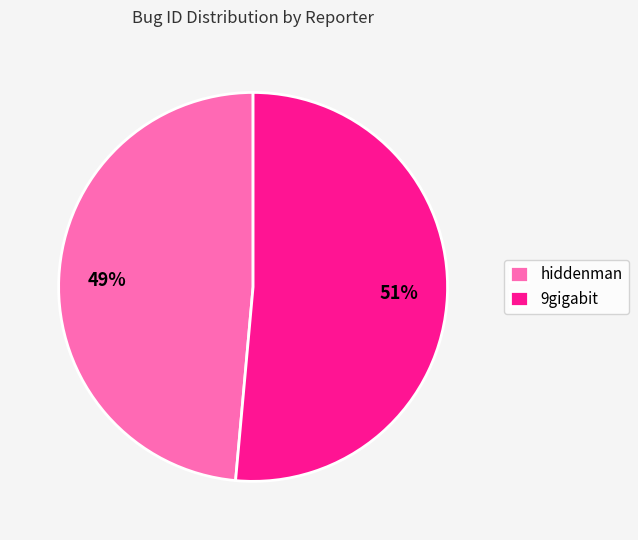

Between hiddenman and 9gigabit, which is larger?

9gigabit